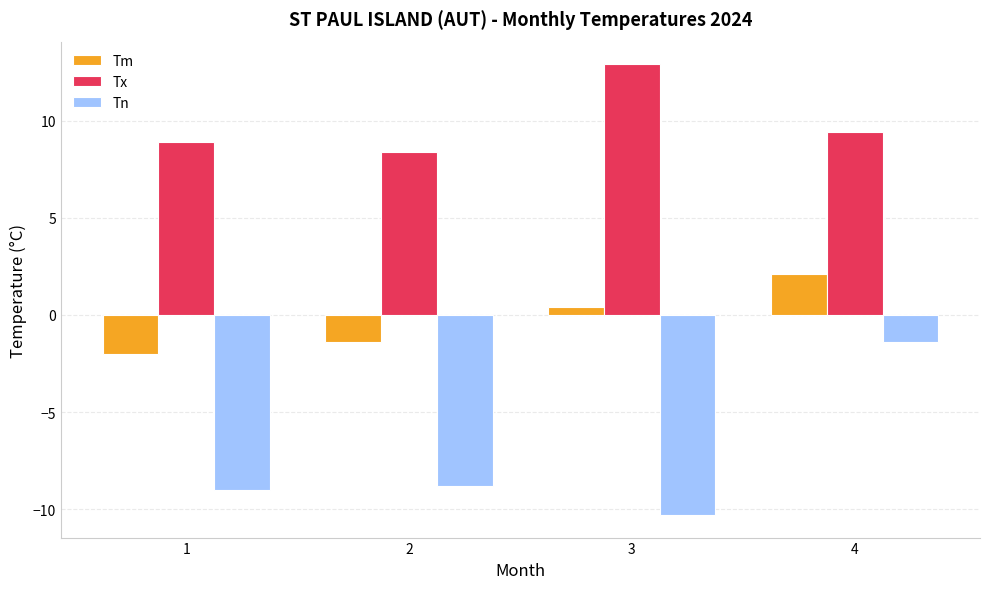

How many distinct data groups are displayed?

3